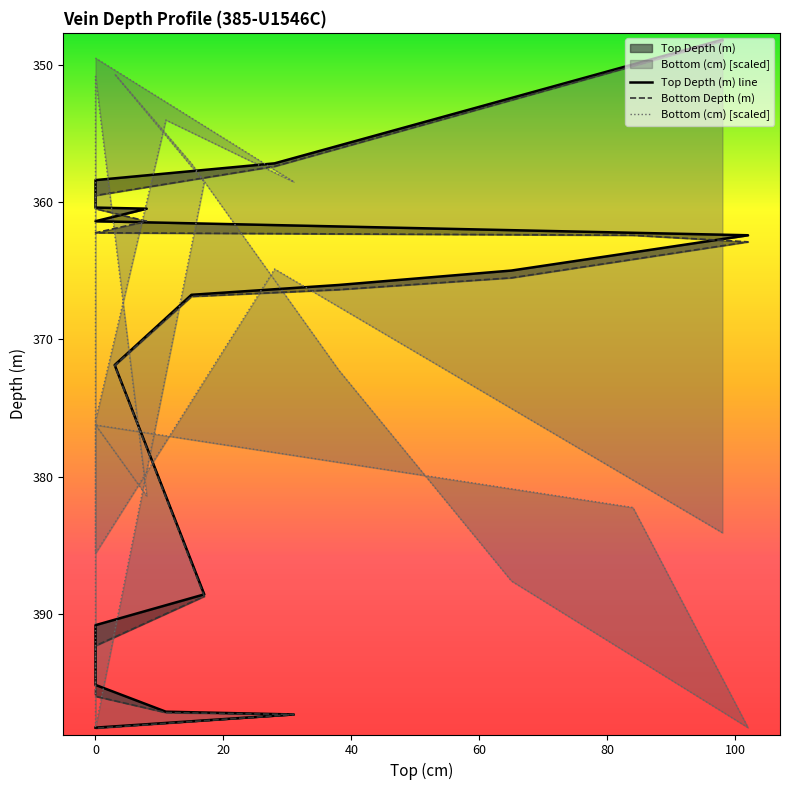

At which category does the chart reach its peak across all series?

19